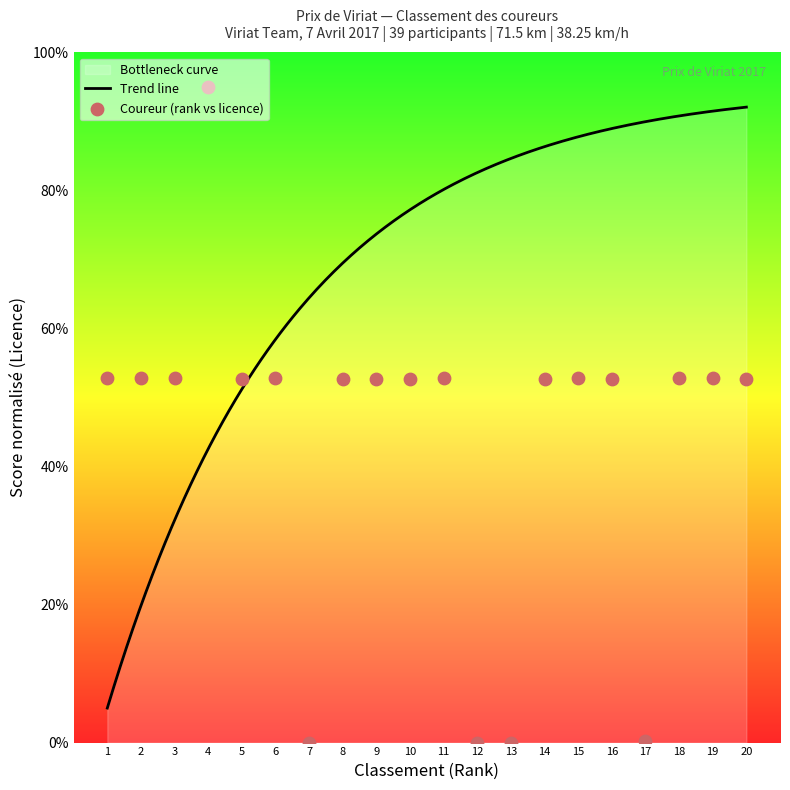

What is the change in value from 5 to 12?

-52.7